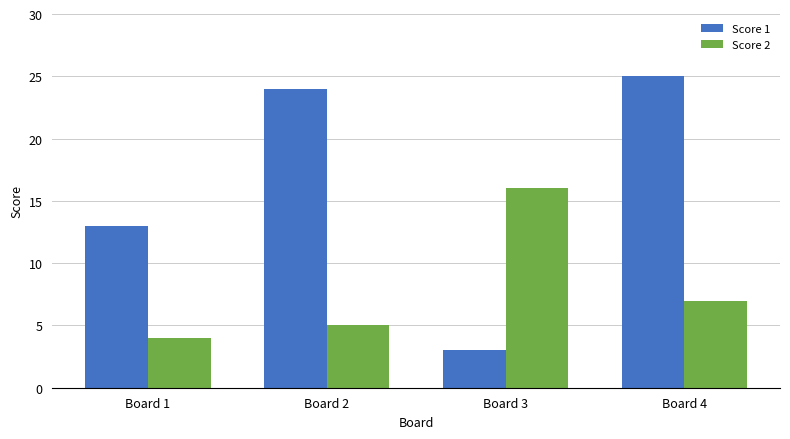

Does the chart contain any negative values?

No